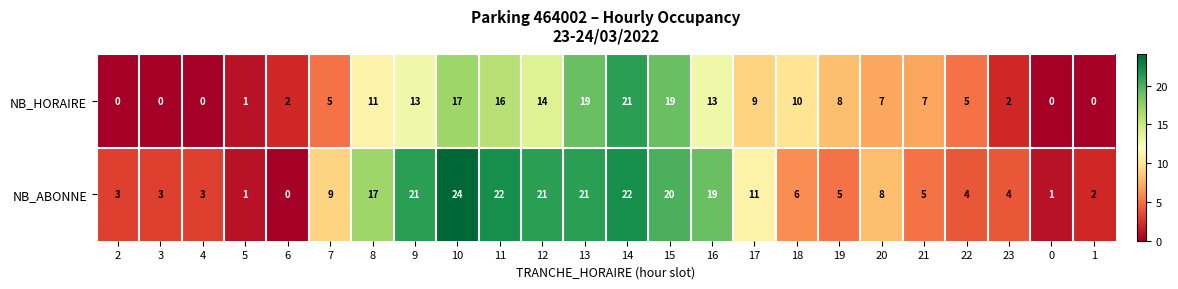

How many positive values does the NB_HORAIRE series have?

19